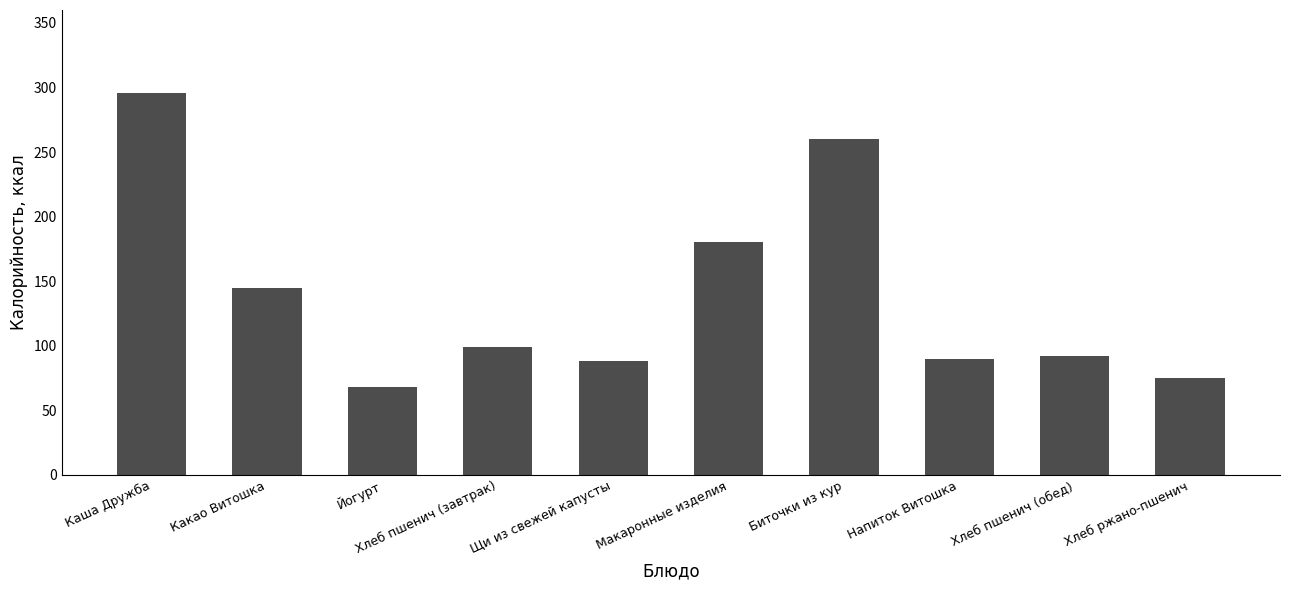

The value at Хлеб пшенич (обед) is 124.5. True or false?

False